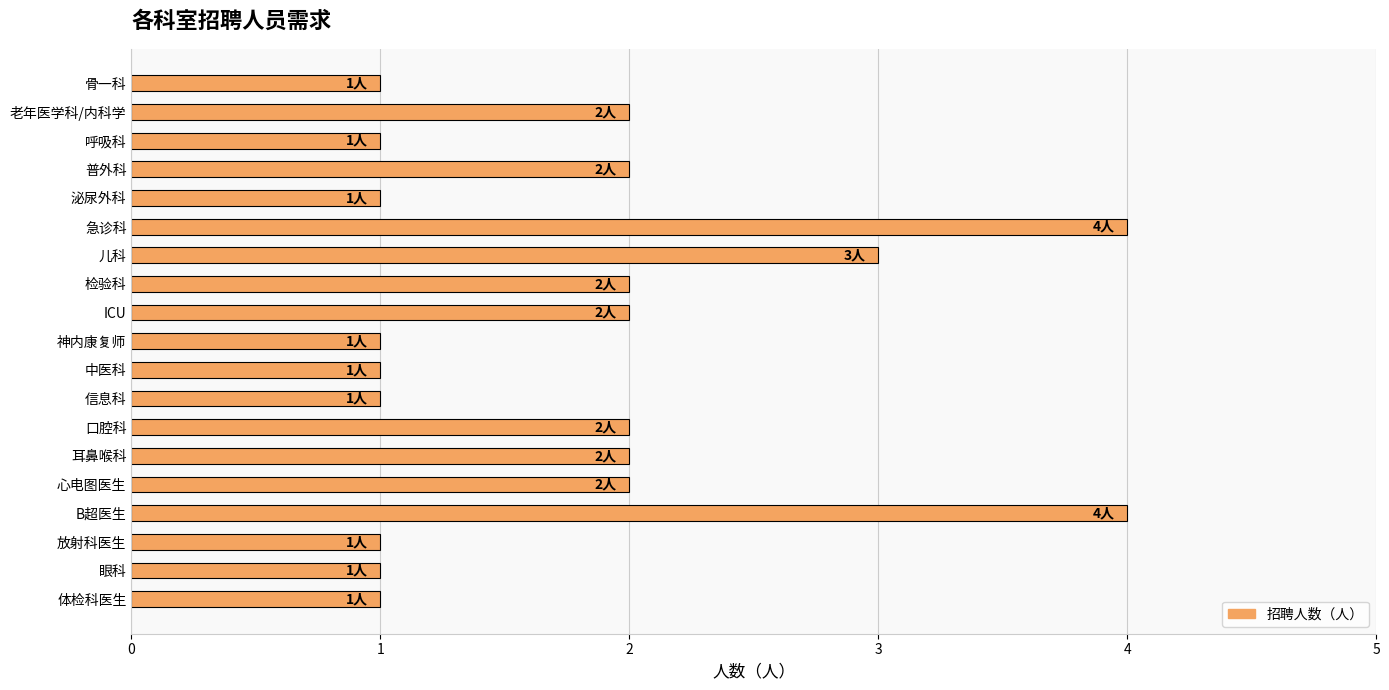

What is the difference between the maximum and minimum values?

3